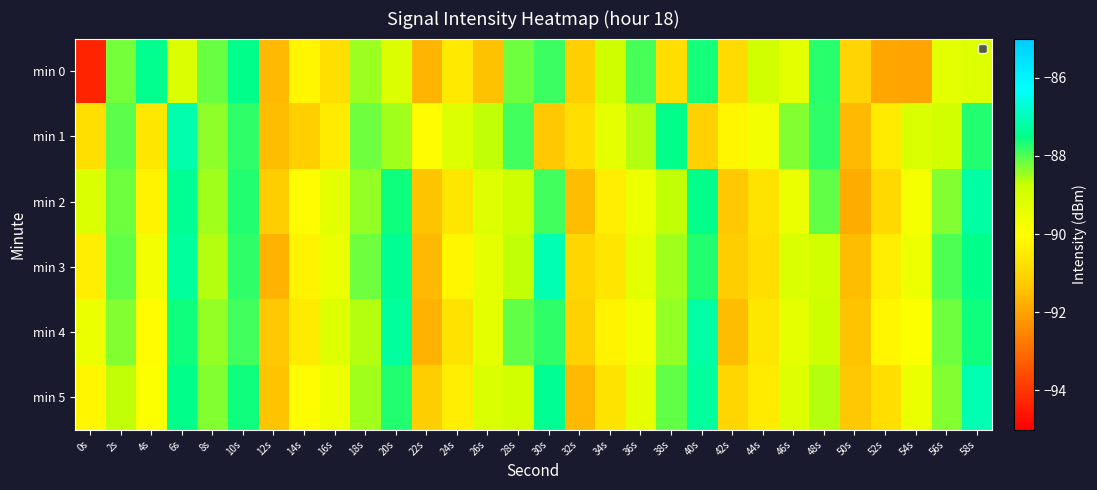

Count the number of categories in the chart.

30